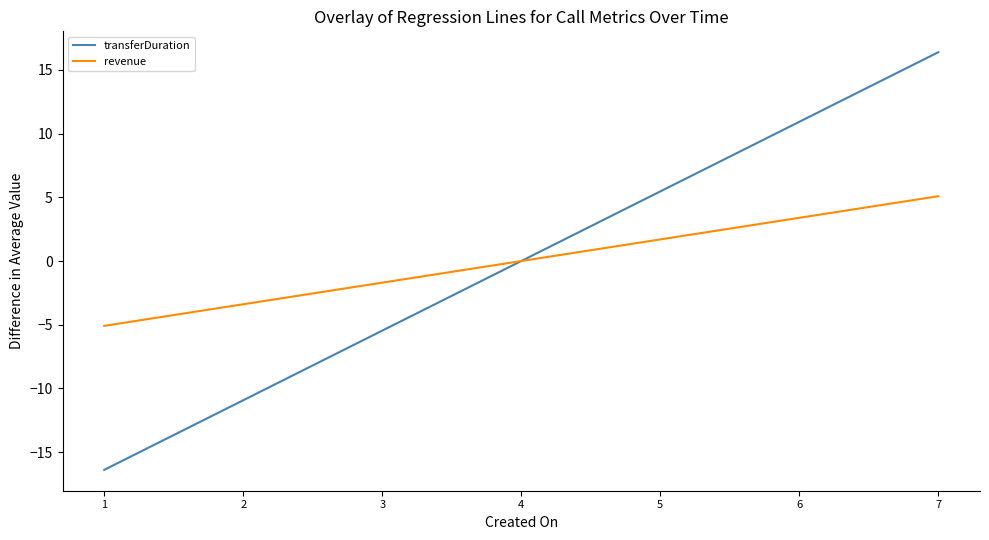

What is the approximate value of transferDuration at 7?

16.4